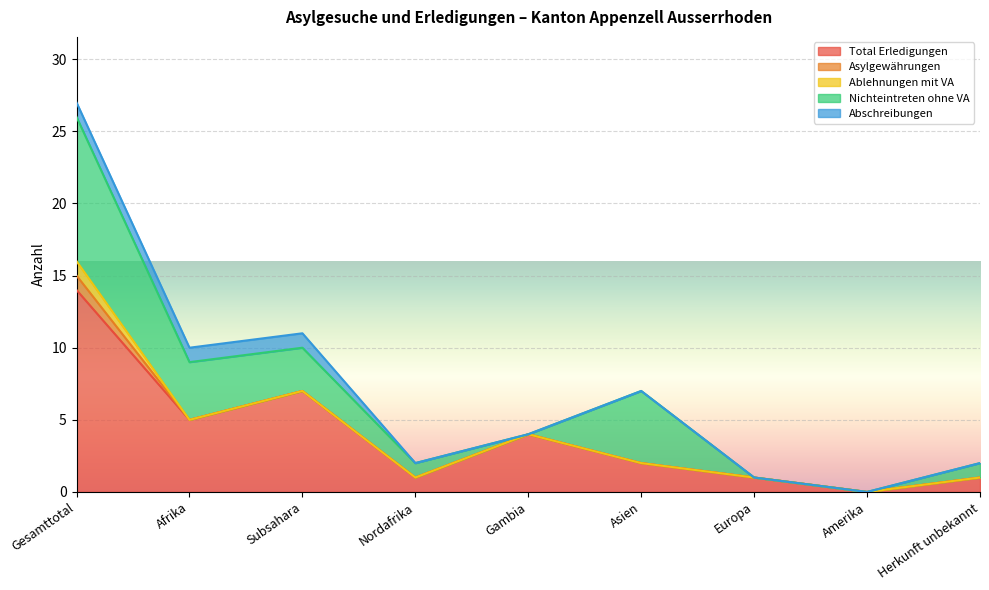

Which series has the largest total across all categories?

Total Erledigungen